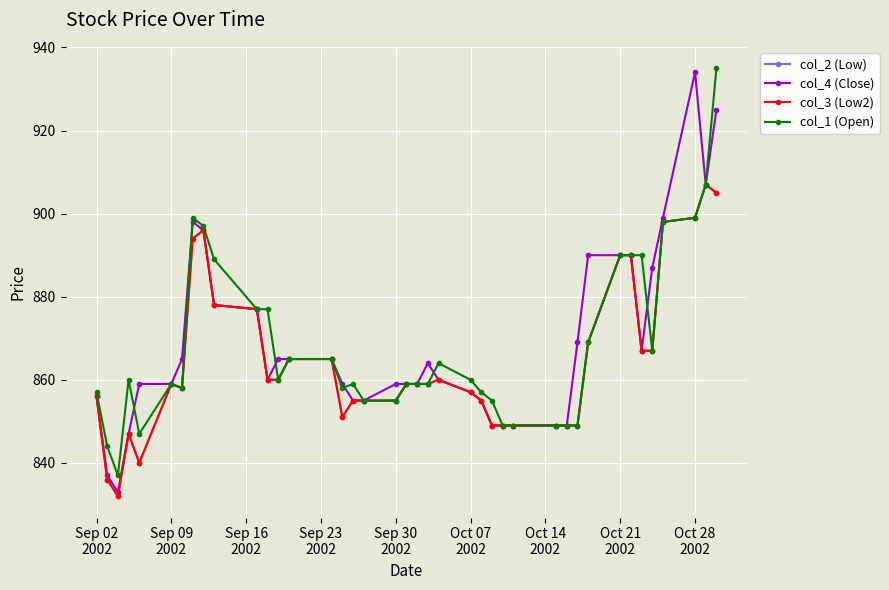

Is this an area chart (filled region under the line)?

No